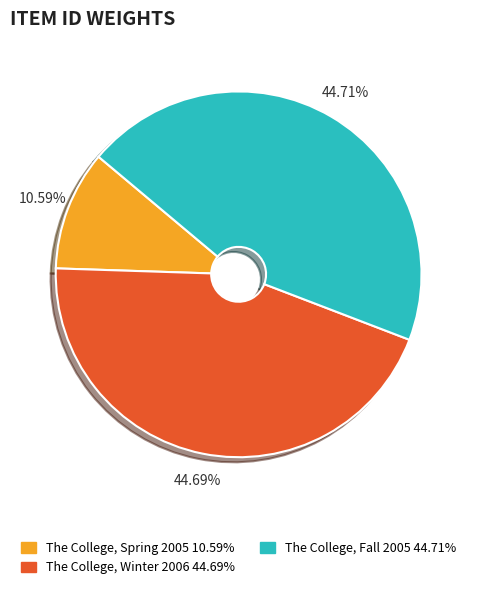

How many segments does this pie chart have?

3